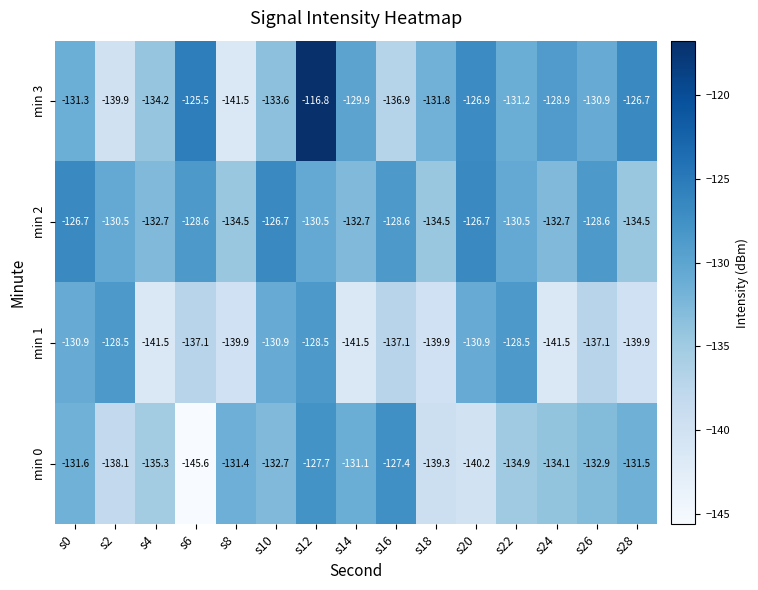

List the series in order of their peak value, lowest first.

min 1, min 0, min 2, min 3